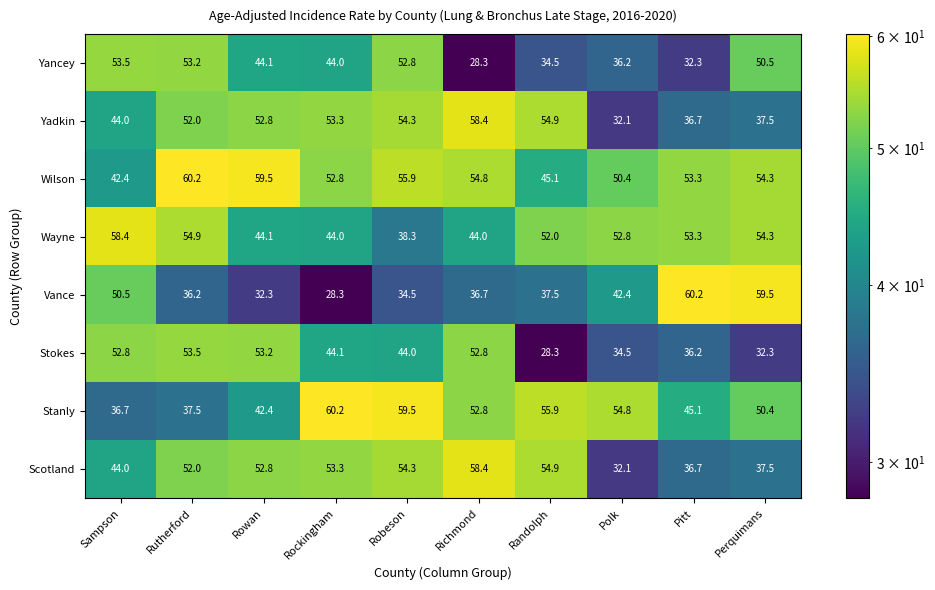

Between Rowan and Pitt, which series saw the biggest shift?

Vance